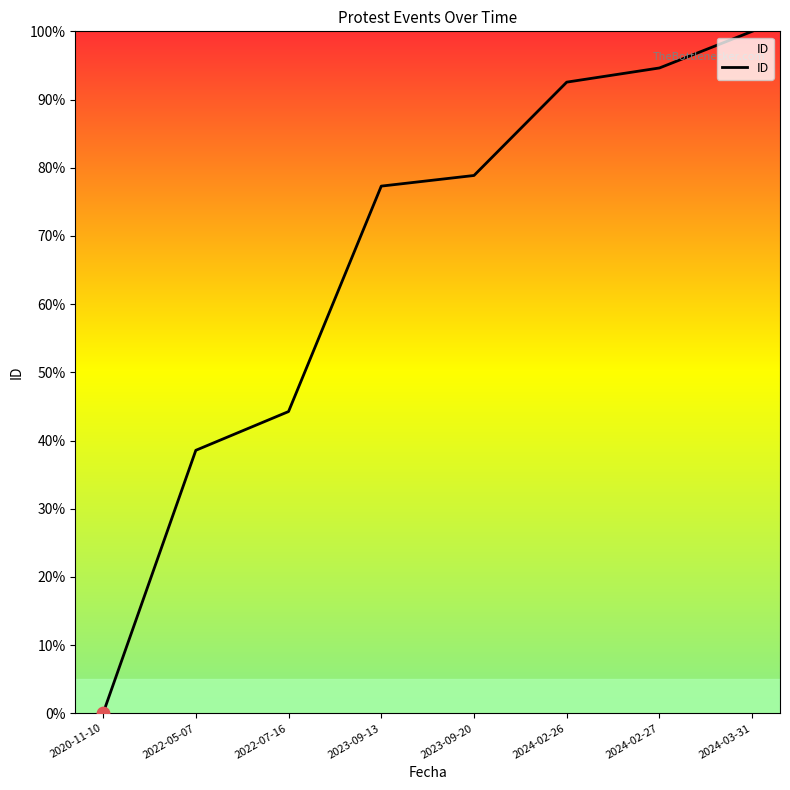

Which has a higher value, 2022-05-07 or 2023-09-13?

2023-09-13